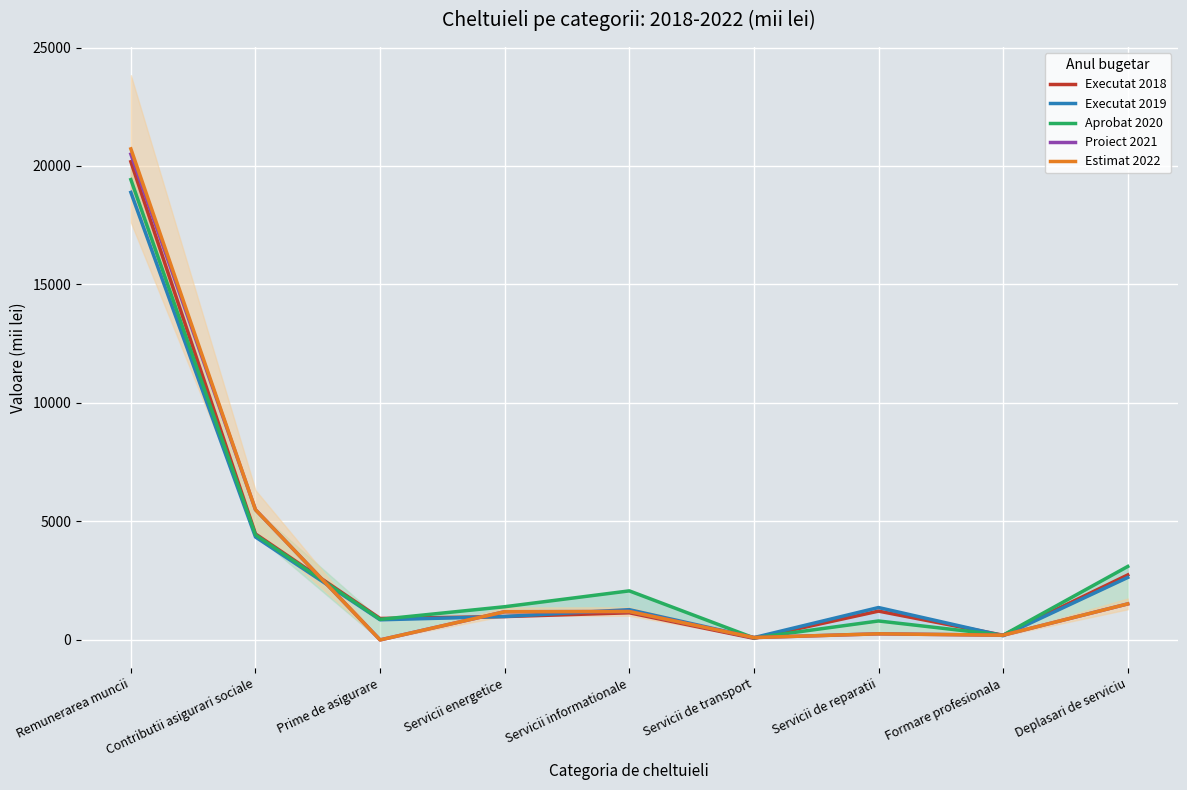

What is the label of the 4th point from the left?

Servicii energetice